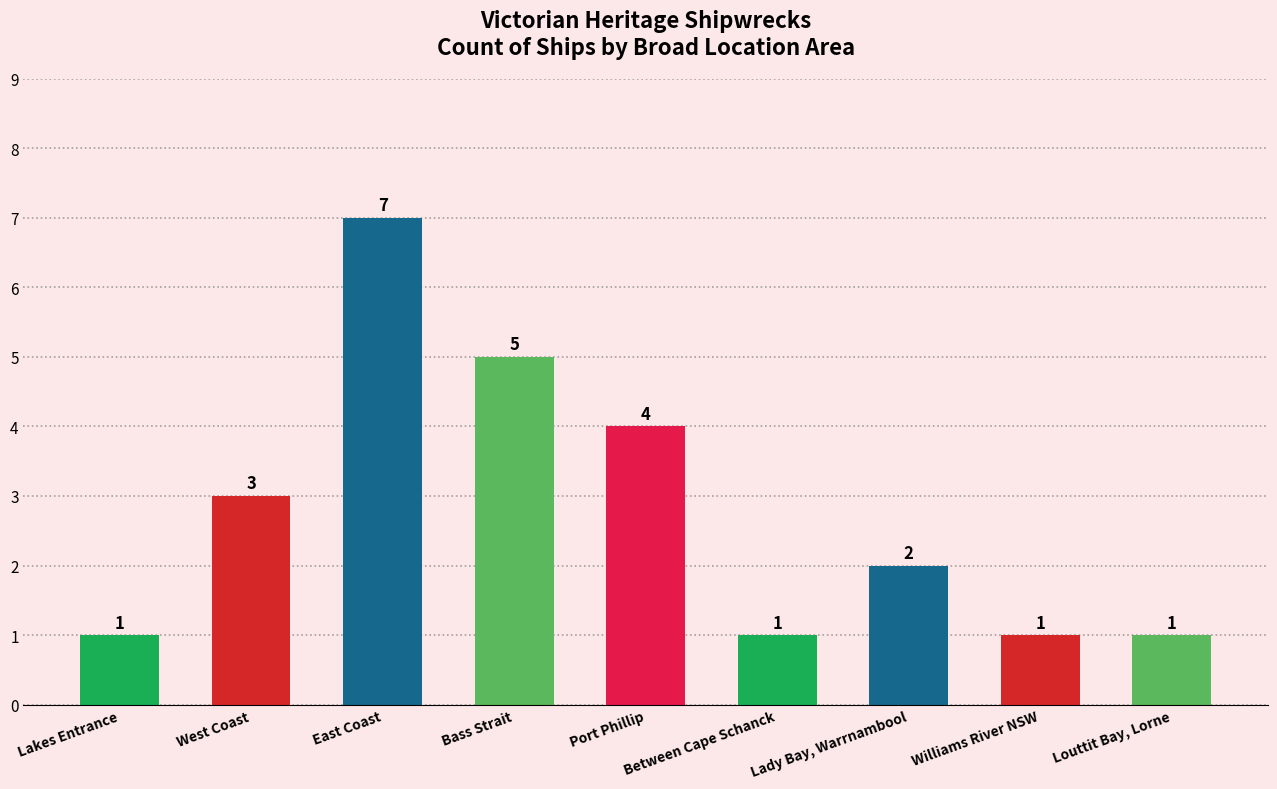

What is the value of the 9th bar from the left?

1